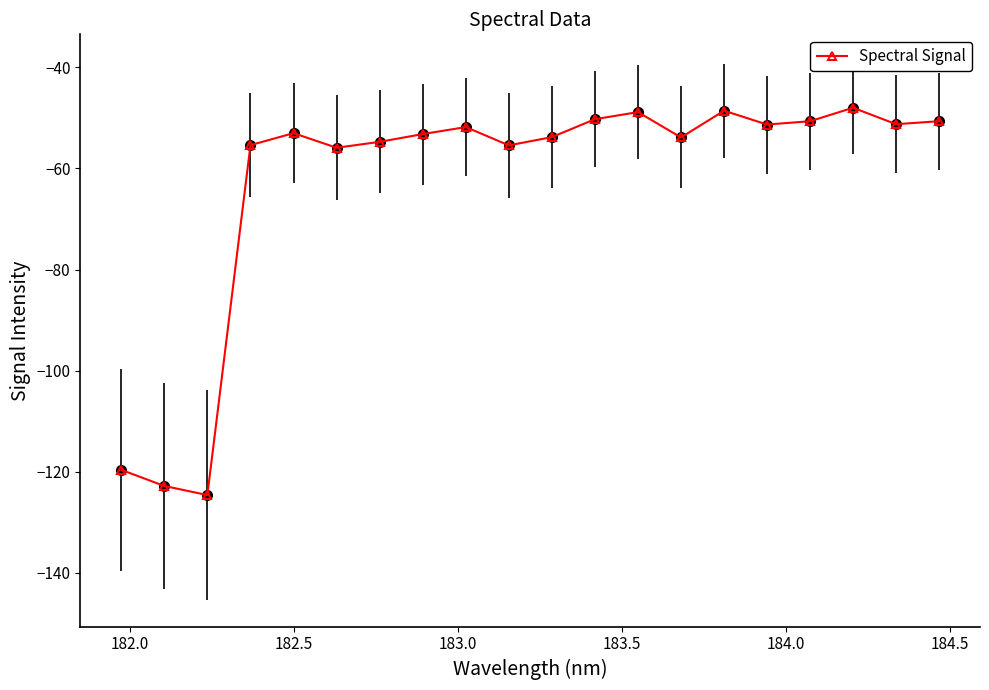

What is the smallest value displayed?

-124.6